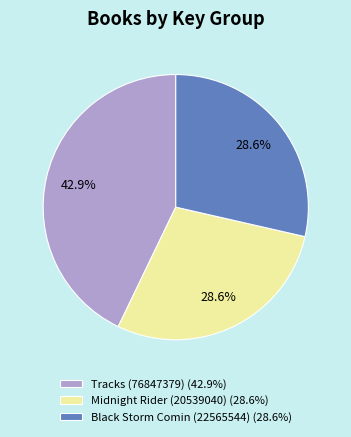

What percentage is the Black Storm Comin (22565544) slice, to the nearest percent?

29%